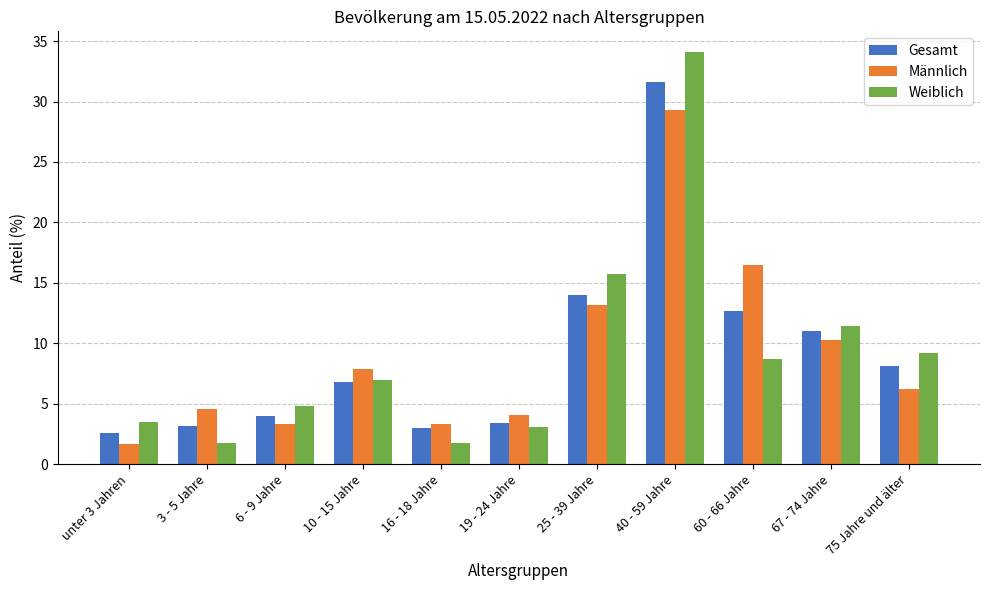

What is the total value across all series at 6 - 9 Jahre?

12.1